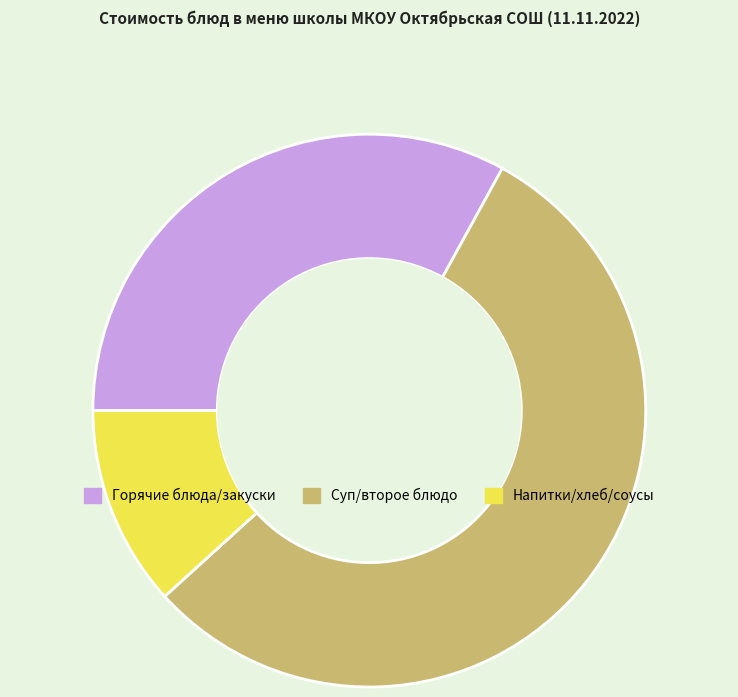

Is the sum of Горячие блюда/закуски and Напитки/хлеб/соусы greater than half?

No